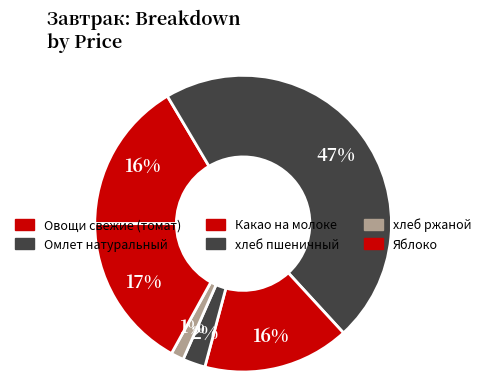

Rank the categories by value from highest to lowest.

Омлет натуральный, Яблоко, Овощи свежие (томат), Какао на молоке, хлеб пшеничный, хлеб ржаной